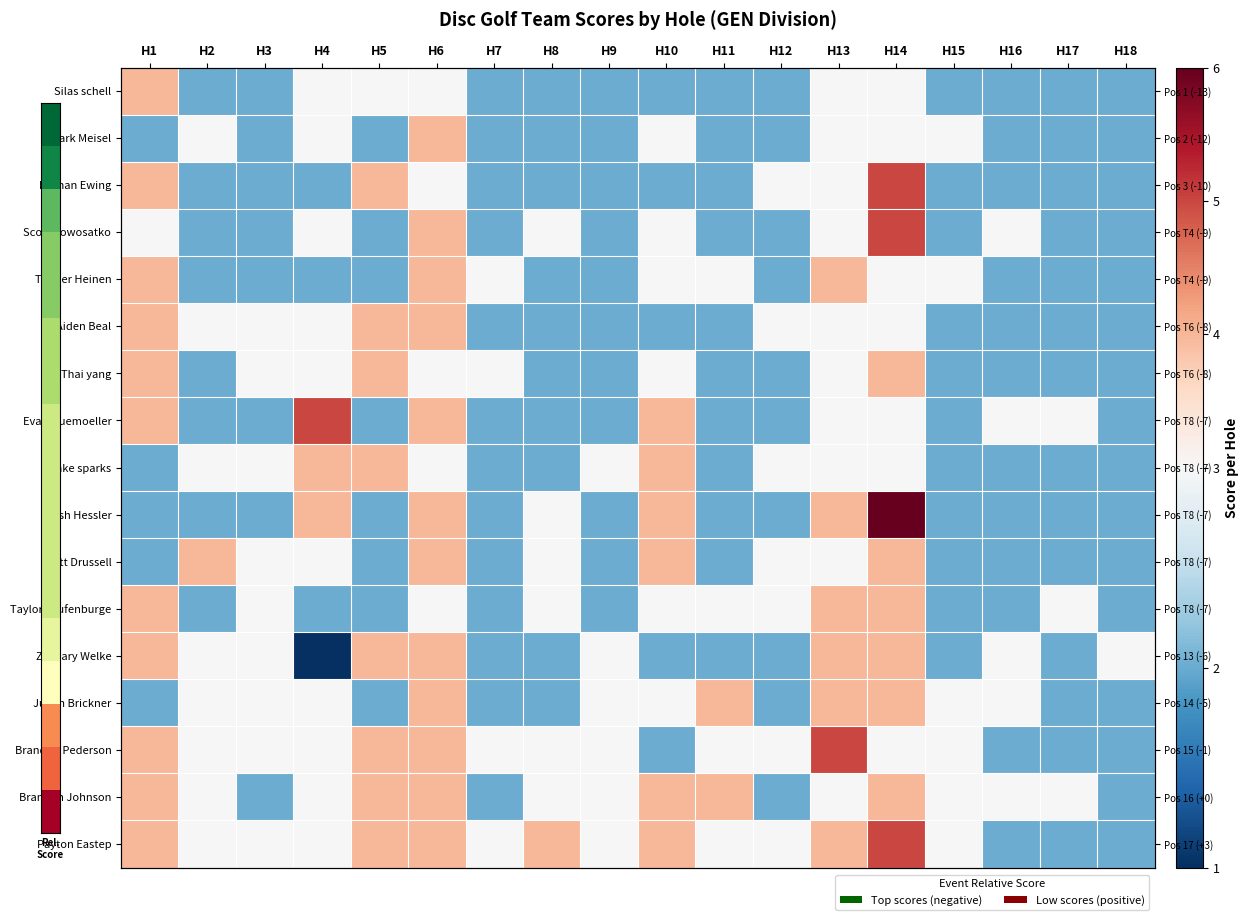

Is it true that Justin Brickner equals 1 at H14?

False